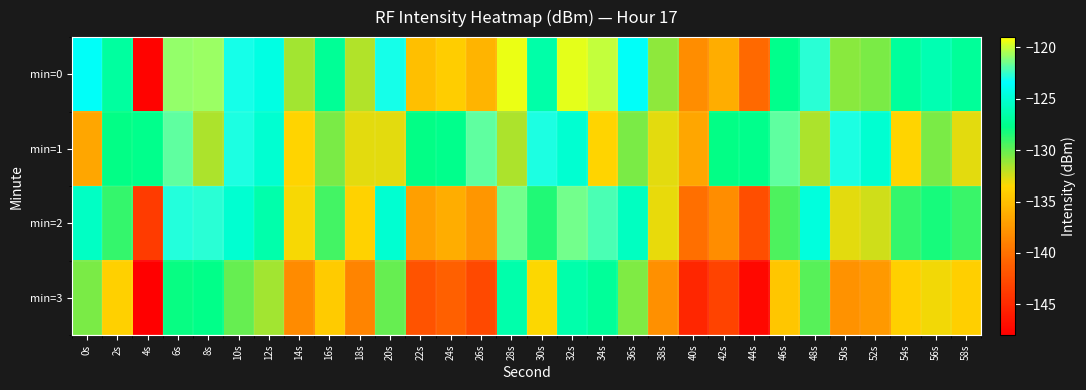

Between 40s and 44s, which is larger?

40s